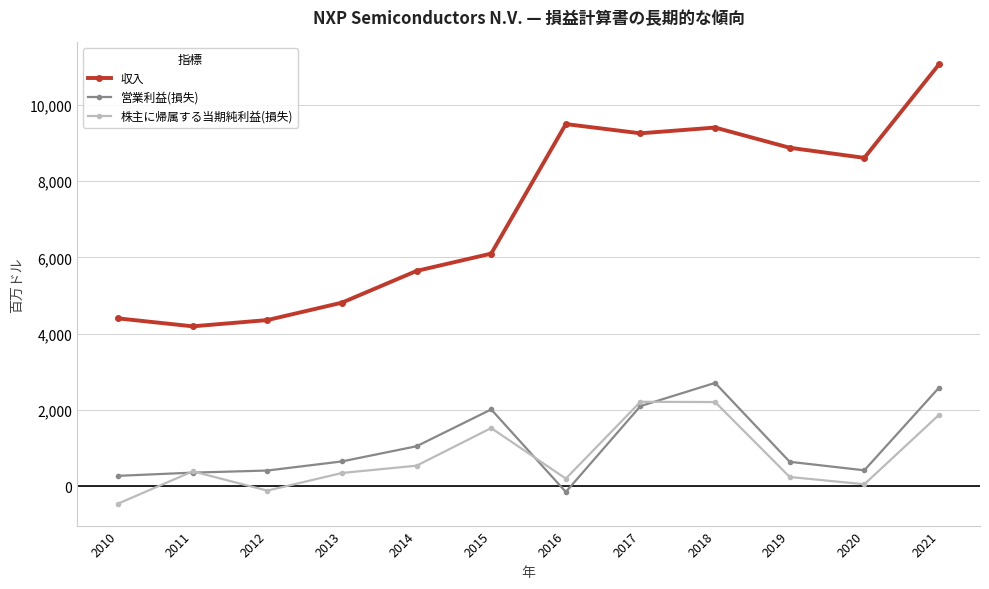

How many interior local peaks does the 収入 series have?

2